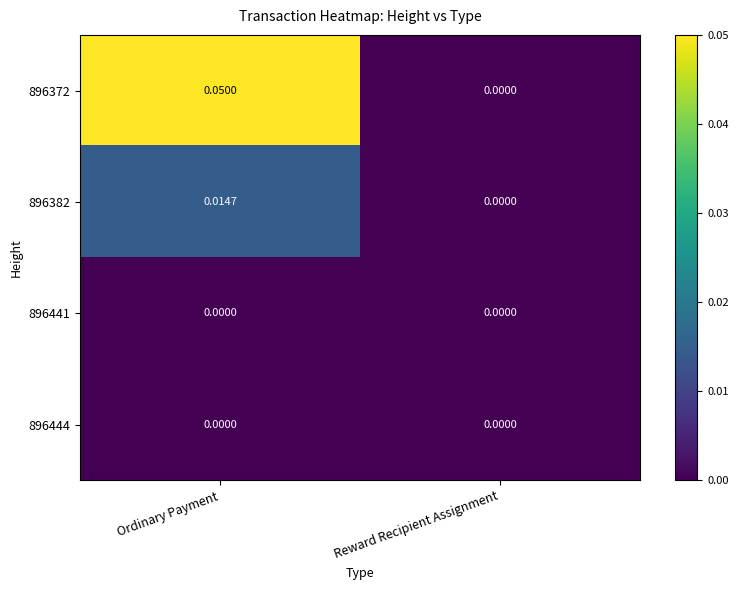

Which label corresponds to the largest value in the chart?

Ordinary Payment